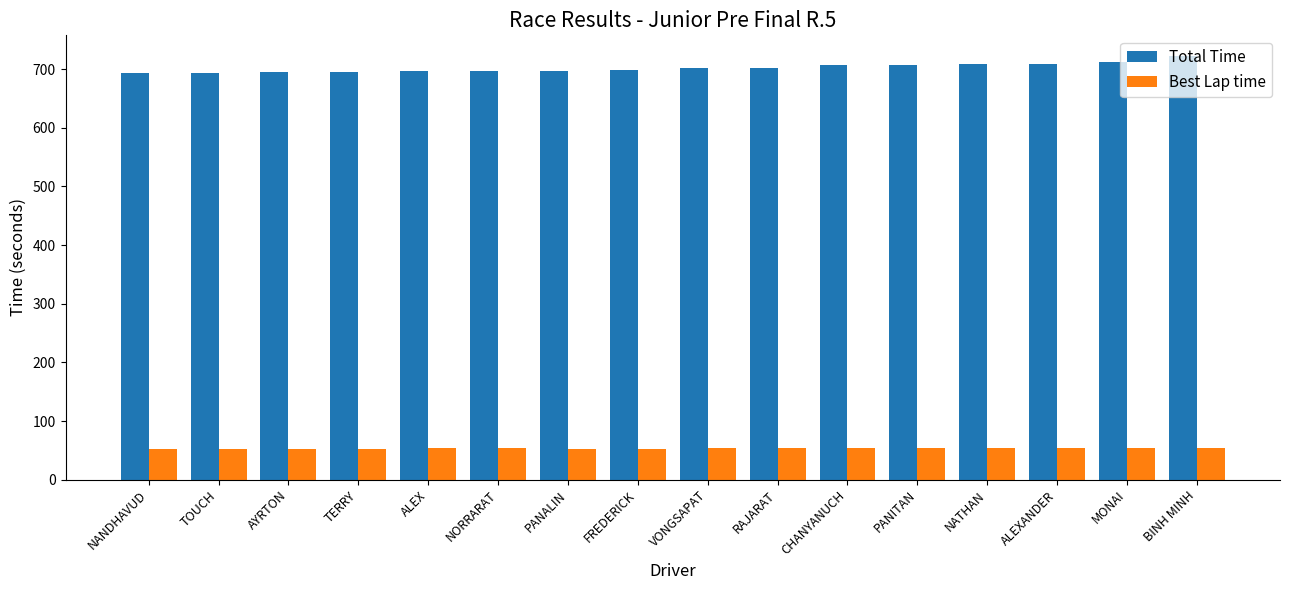

How many series are shown in this chart?

2